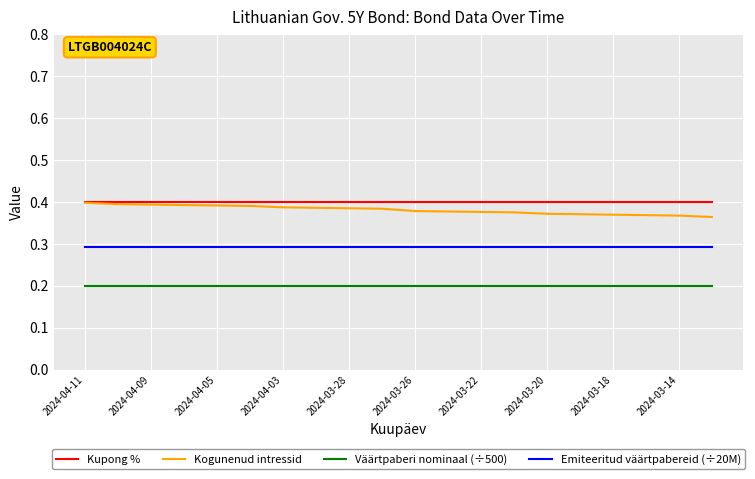

True or false: Emiteeritud väärtpabereid (÷20M) and Kogunenud intressid intersect in this chart.

False